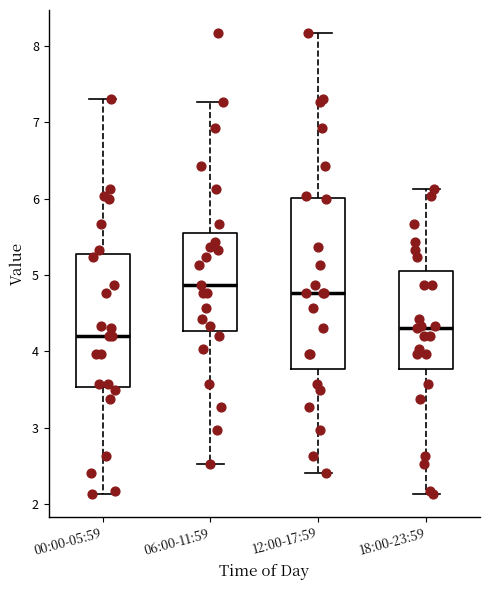

Reading left to right, transcribe this box plot: for each box, give where its median line is, the range the box spans, and where its two whiskers end, as read against the y-axis. The values are not printed on the chart, so give them approximately, as read against the axis.

00:00-05:59: median 4.2, box 3.5 to 5.3, whiskers 2.1 to 7.3
06:00-11:59: median 4.9, box 4.3 to 5.6, whiskers 2.5 to 7.3
12:00-17:59: median 4.8, box 3.8 to 6.0, whiskers 2.4 to 8.2
18:00-23:59: median 4.3, box 3.8 to 5.1, whiskers 2.1 to 6.1